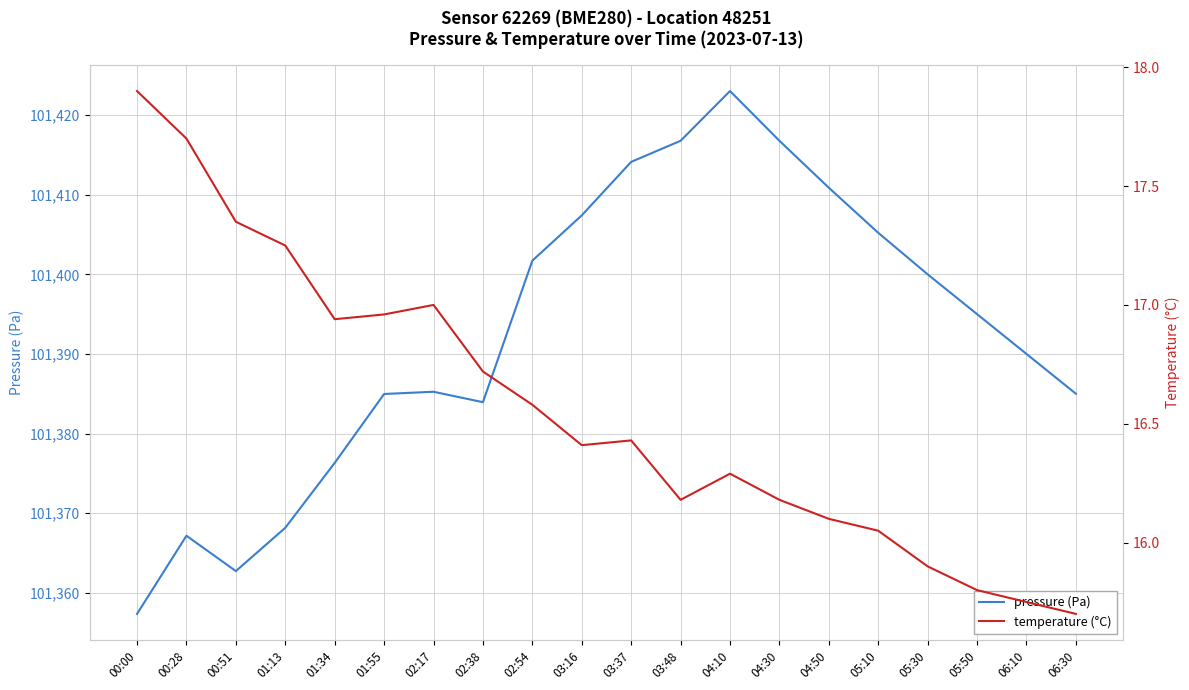

Does the chart have visible grid lines?

Yes